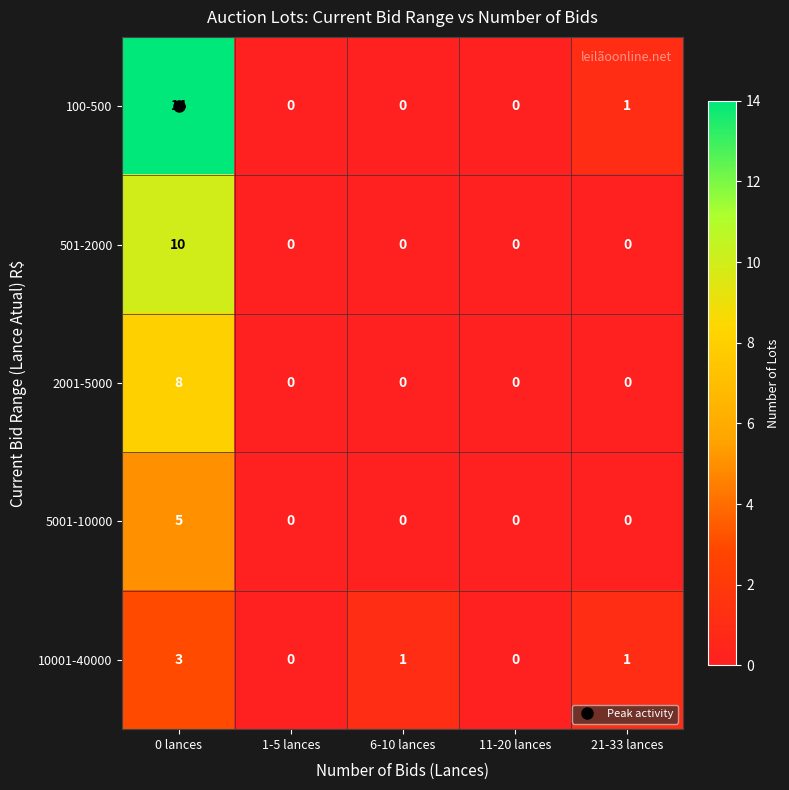

What is the difference between the highest and lowest values at 0 lances?

11